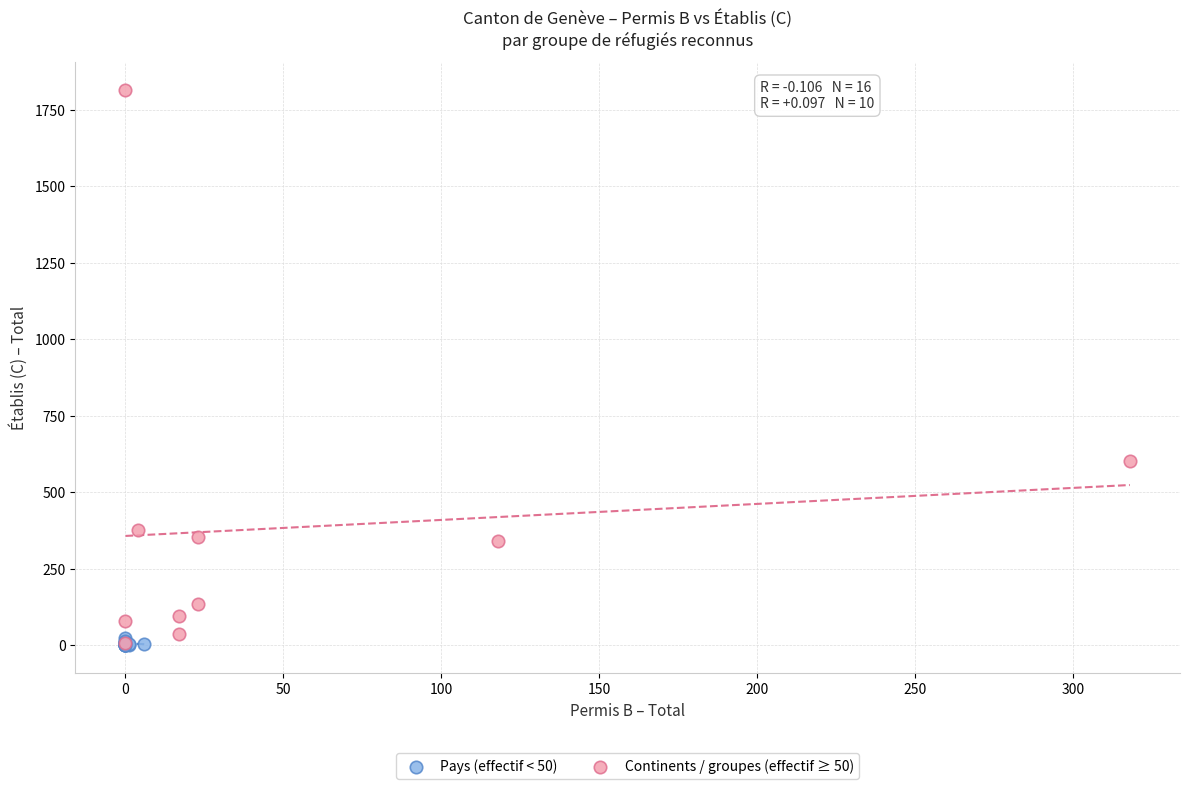

Which series has the widest spread of Y values?

Continents / groupes (effectif ≥ 50)